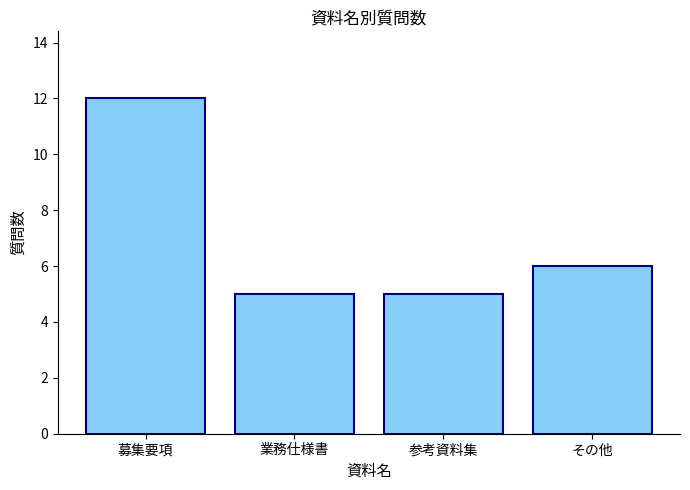

Reading left to right, list all the values displayed in this chart.

12	5	5	6